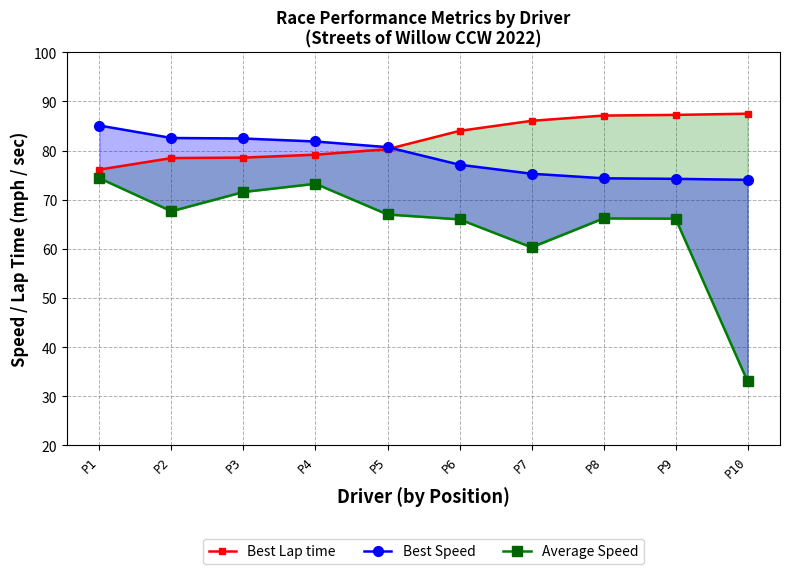

Is the value of Best Speed at P6 greater than the value of Average Speed at P9?

Yes